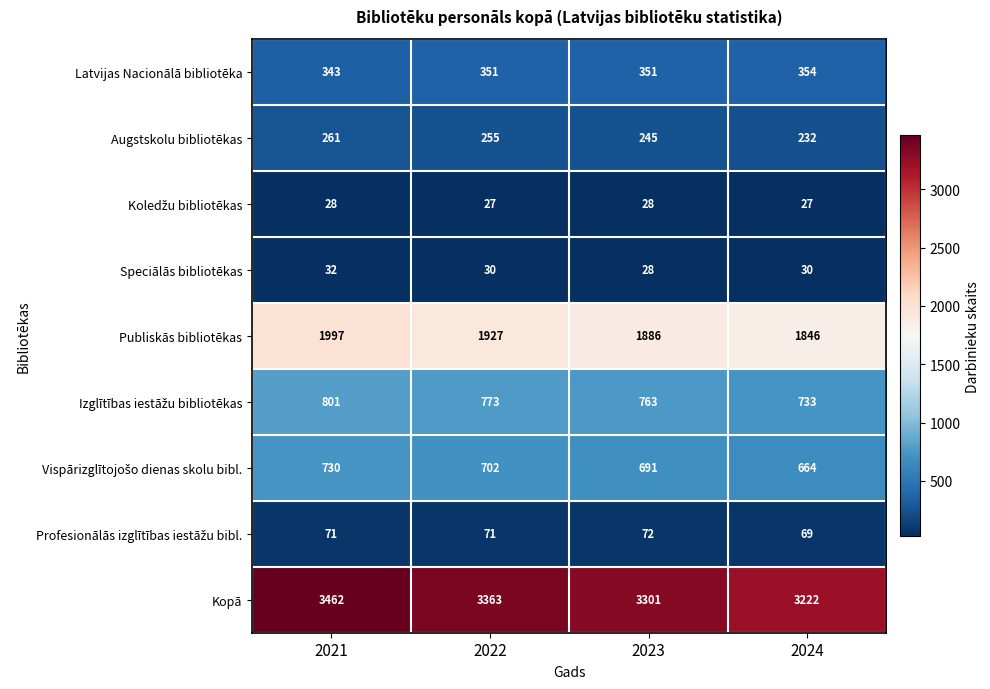

True or false: Kopā has a value of 3363 at 2022.

True